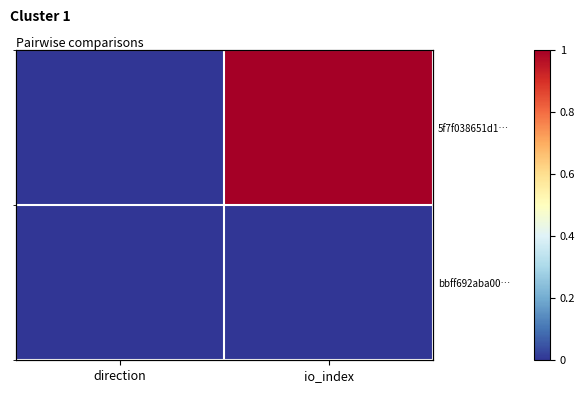

How many values in the 5f7f038651d1… series are below 1?

1